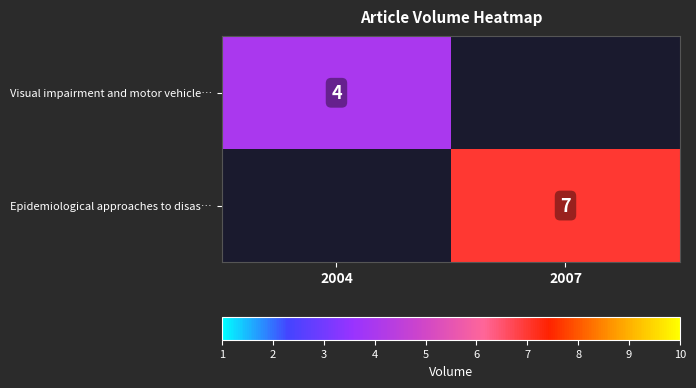

True or false: Epidemiological approaches to disas… has a value of 7 at 2007.

True